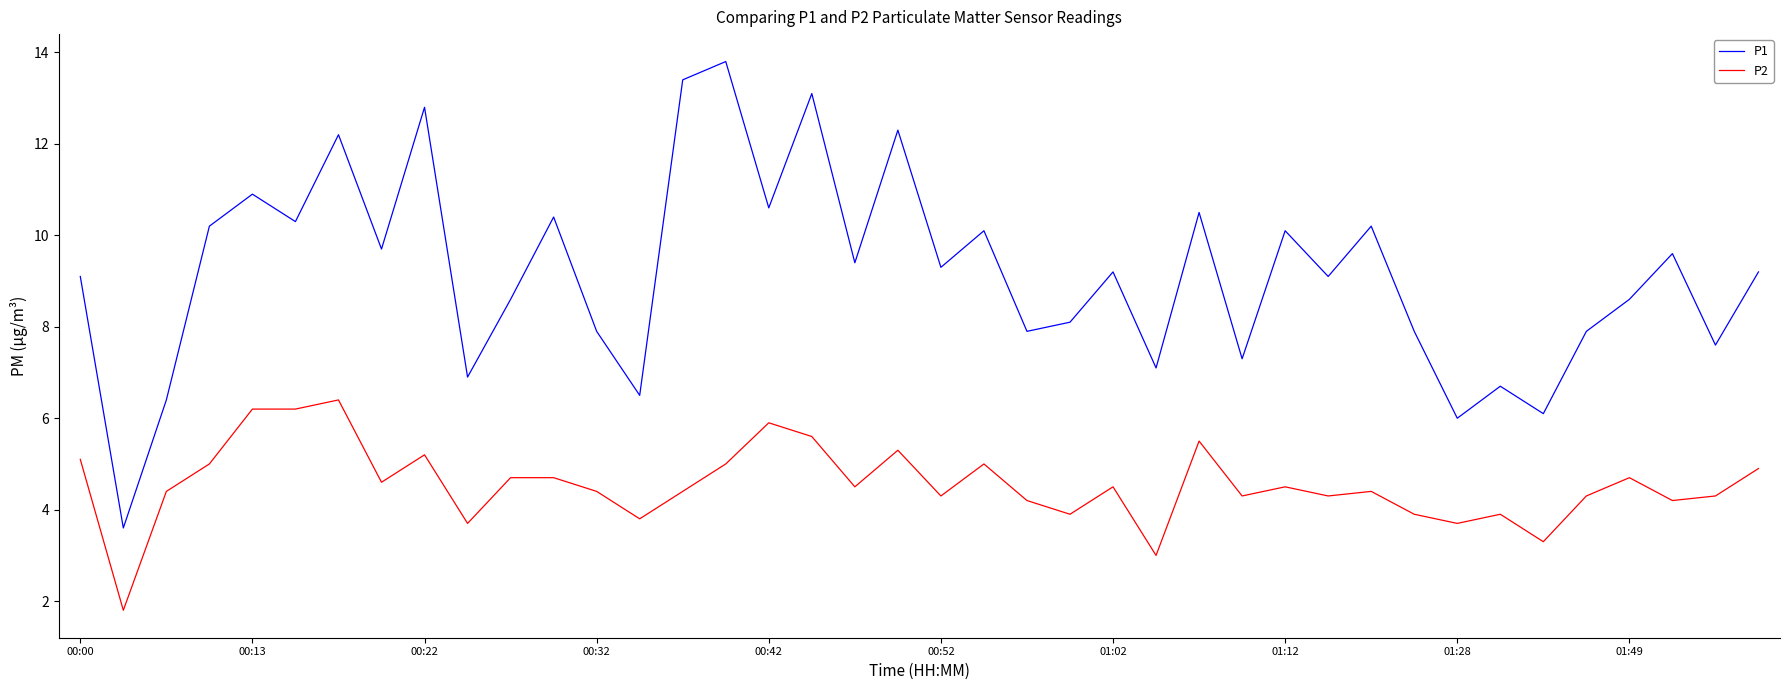

Reading right to left, extract all data points from this chart.

P1: 9.2	7.6	9.6	8.6	7.9	6.1	6.7	6.0	7.9	10.2	9.1	10.1	7.3	10.5	7.1	9.2	8.1	7.9	10.1	9.3	12.3	9.4	13.1	10.6	13.8	13.4	6.5	7.9	10.4	8.6	6.9	12.8	9.7	12.2	10.3	10.9	10.2	6.4	3.6	9.1
P2: 4.9	4.3	4.2	4.7	4.3	3.3	3.9	3.7	3.9	4.4	4.3	4.5	4.3	5.5	3.0	4.5	3.9	4.2	5.0	4.3	5.3	4.5	5.6	5.9	5.0	4.4	3.8	4.4	4.7	4.7	3.7	5.2	4.6	6.4	6.2	6.2	5.0	4.4	1.8	5.1